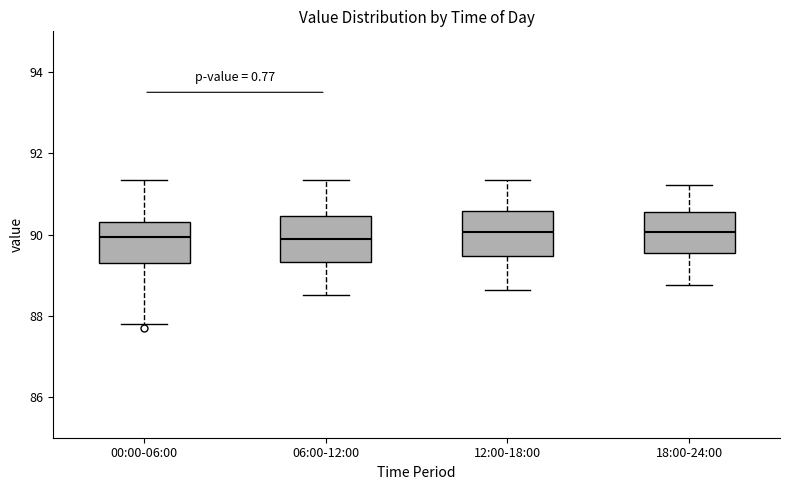

Reading left to right, read every box against the y-axis: the position of its median line, the range the box covers, and the ends of its whiskers. The values are not printed on the chart, so give them approximately, as read against the axis.

00:00-06:00: median 90.0, box 89.2 to 90.2, whiskers 87.8 to 91.4
06:00-12:00: median 90.0, box 89.4 to 90.4, whiskers 88.6 to 91.4
12:00-18:00: median 90.0, box 89.4 to 90.6, whiskers 88.6 to 91.4
18:00-24:00: median 90.0, box 89.6 to 90.6, whiskers 88.8 to 91.2